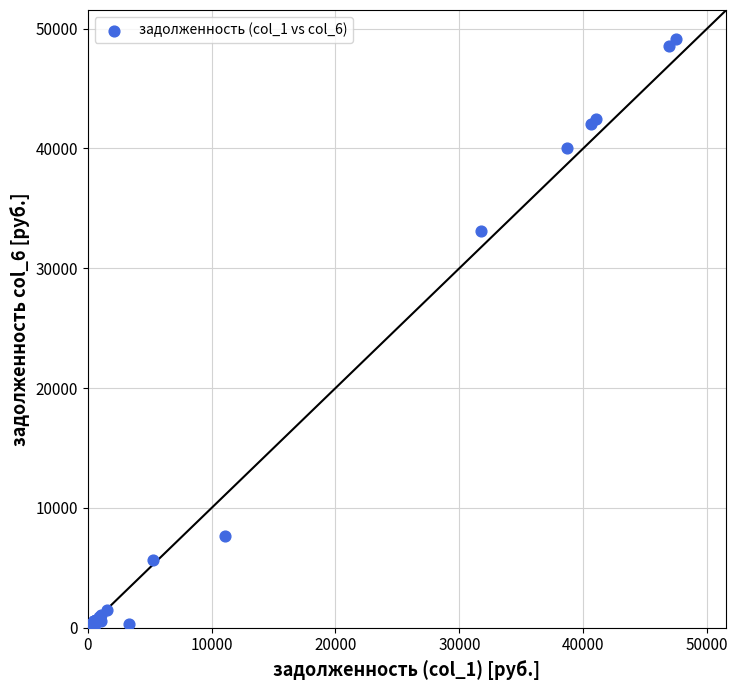

What Y value in the scatter plot is closest to 24551?

33141.9